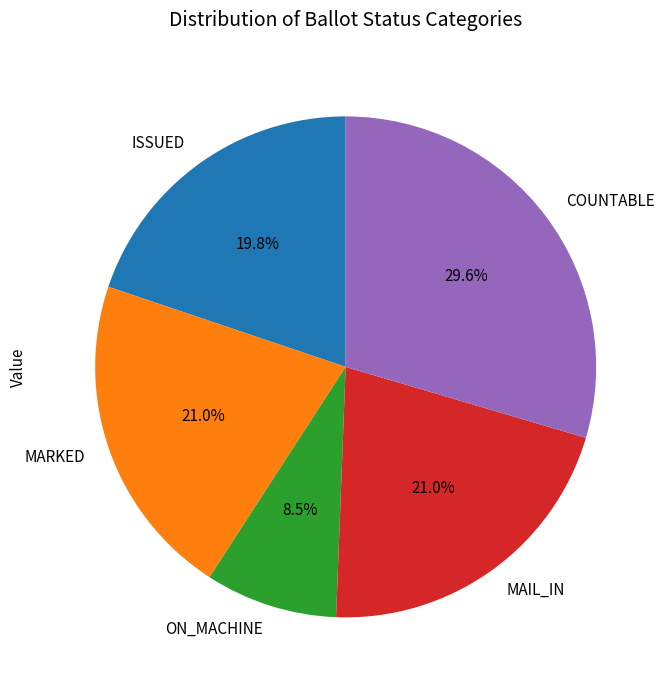

The MAIL_IN slice represents 30% of the pie. True or false?

False